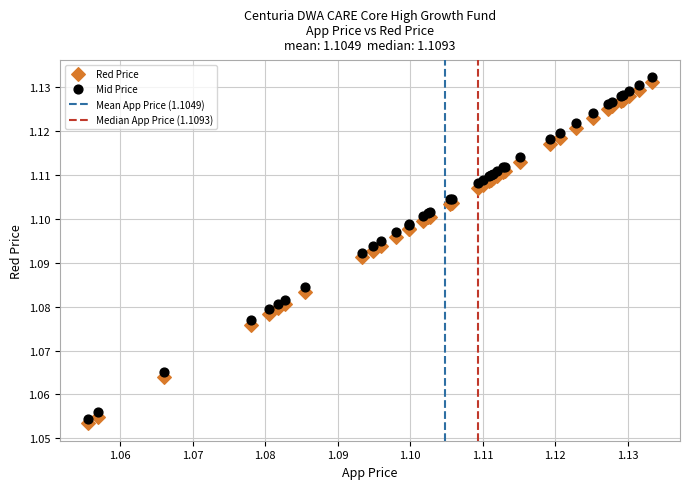

Which series contains the lowest Y value?

Red Price